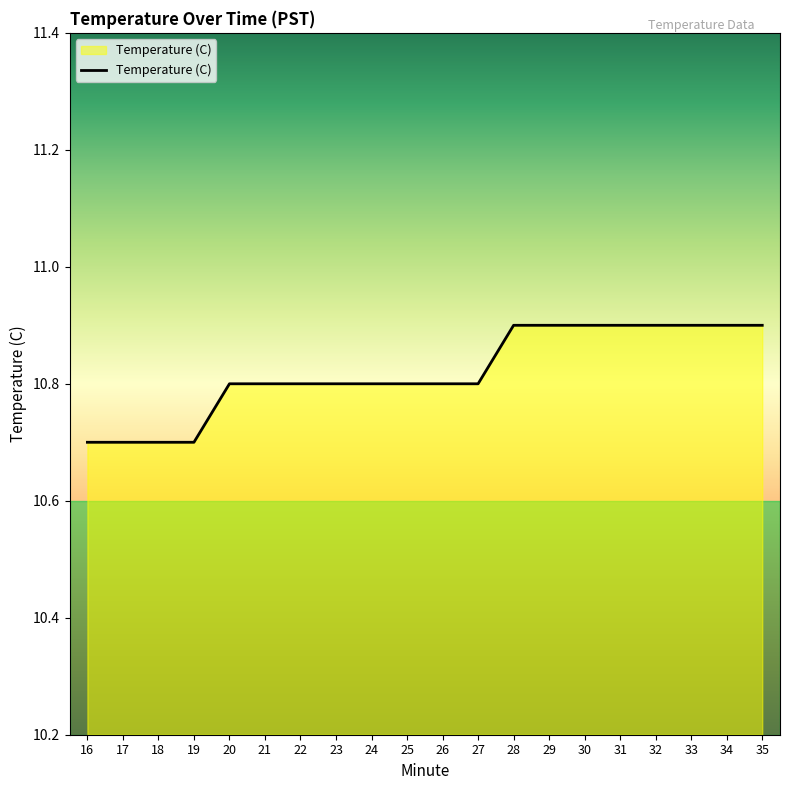

What is the sum of the values at 34 and 16?

21.6